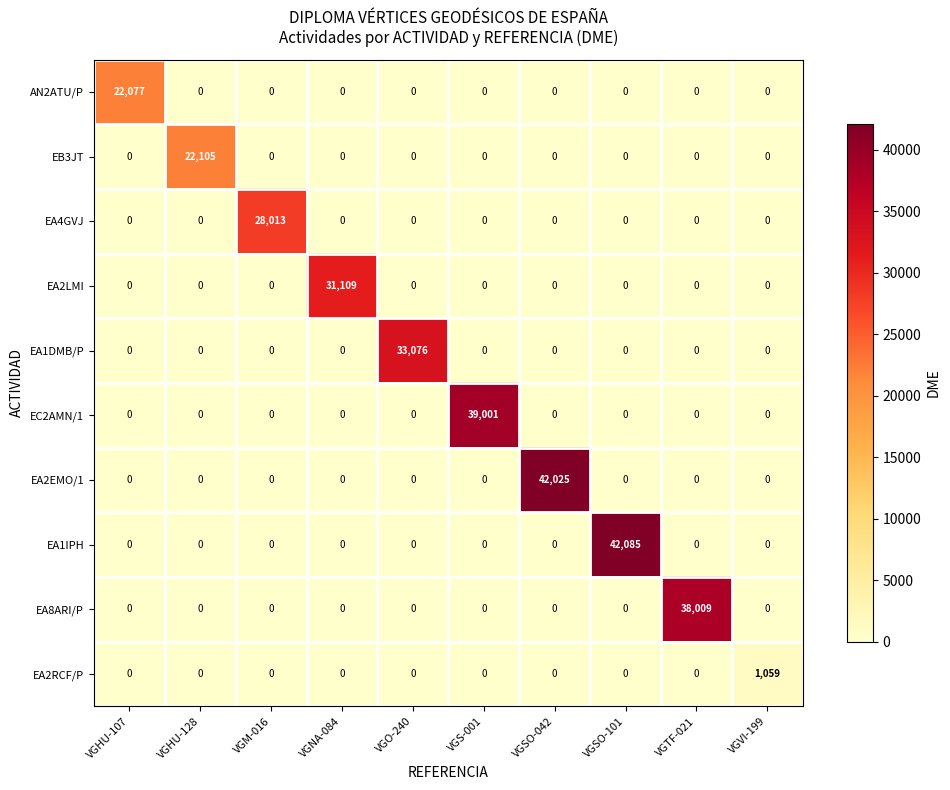

How many series are shown in this chart?

10